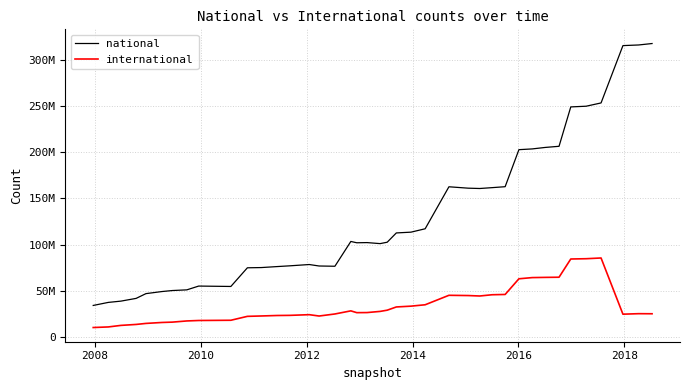

Is this an area chart (filled region under the line)?

No